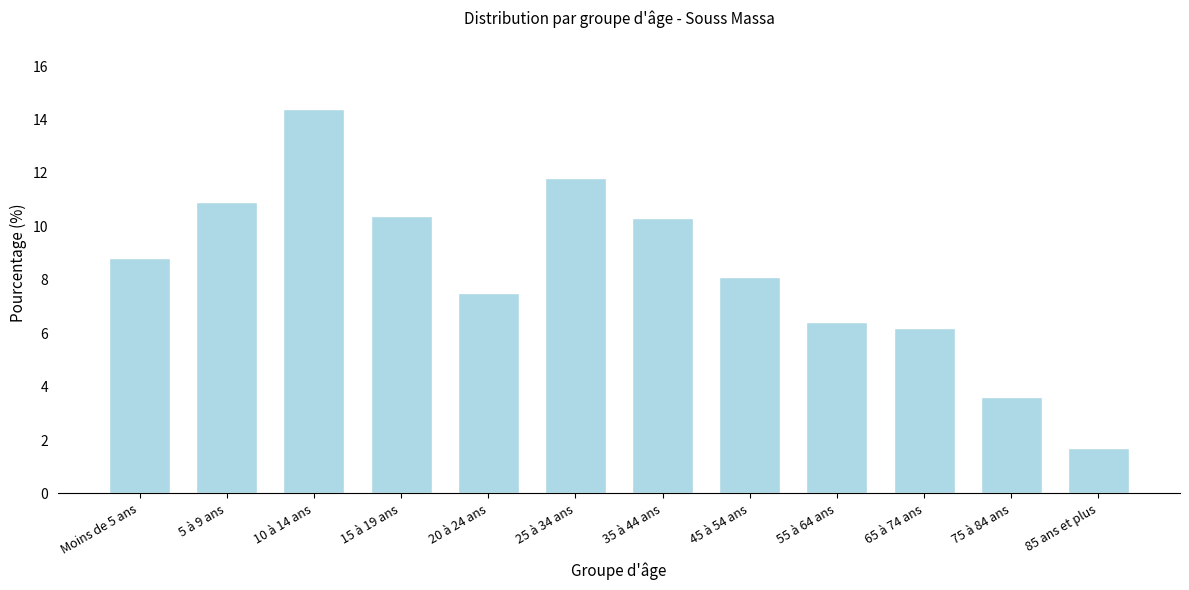

Reading right to left, transcribe all the data shown in this chart.

1.7	3.6	6.2	6.4	8.1	10.3	11.8	7.5	10.4	14.4	10.9	8.8